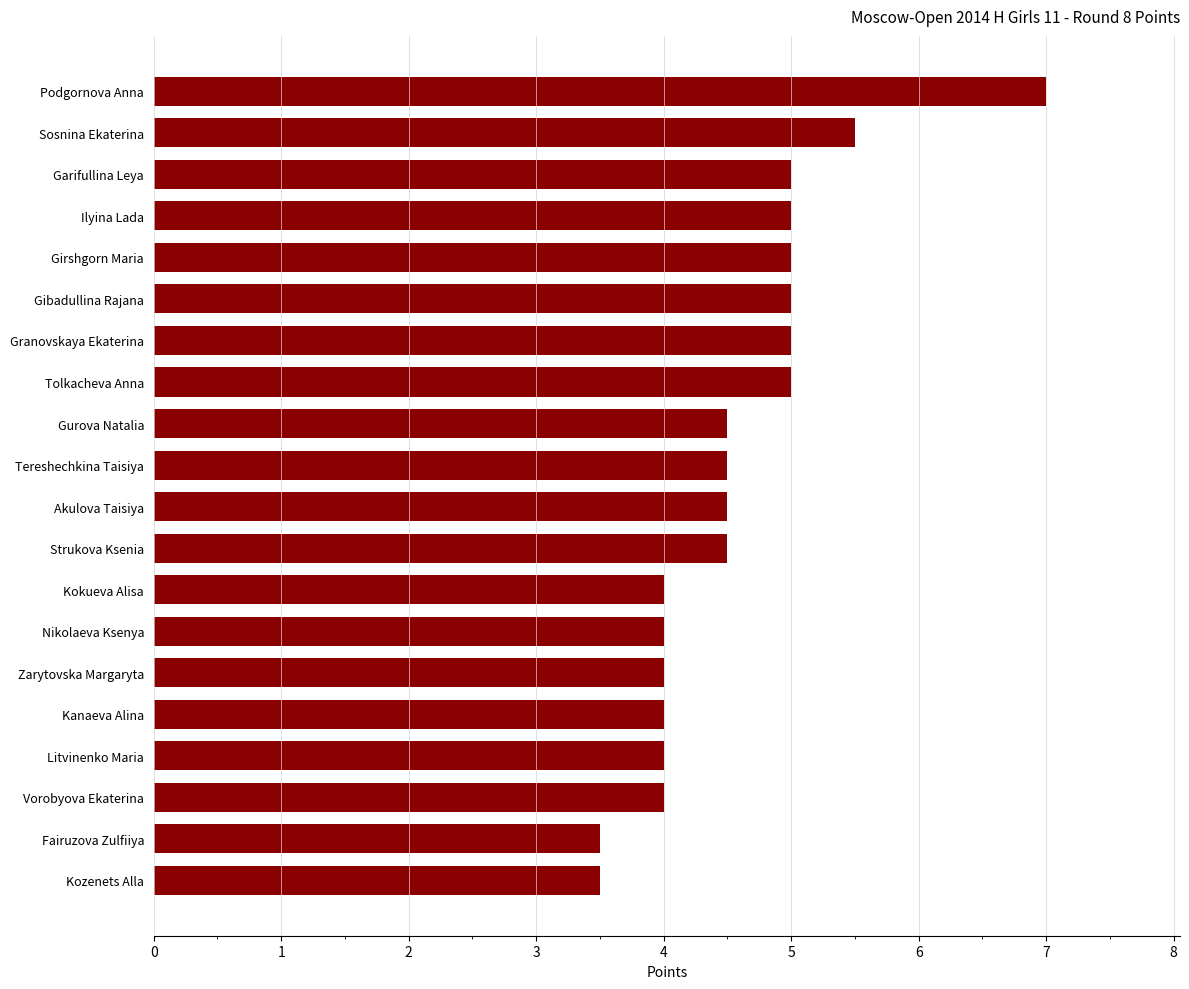

At which category does the chart reach its peak across all series?

Podgornova Anna